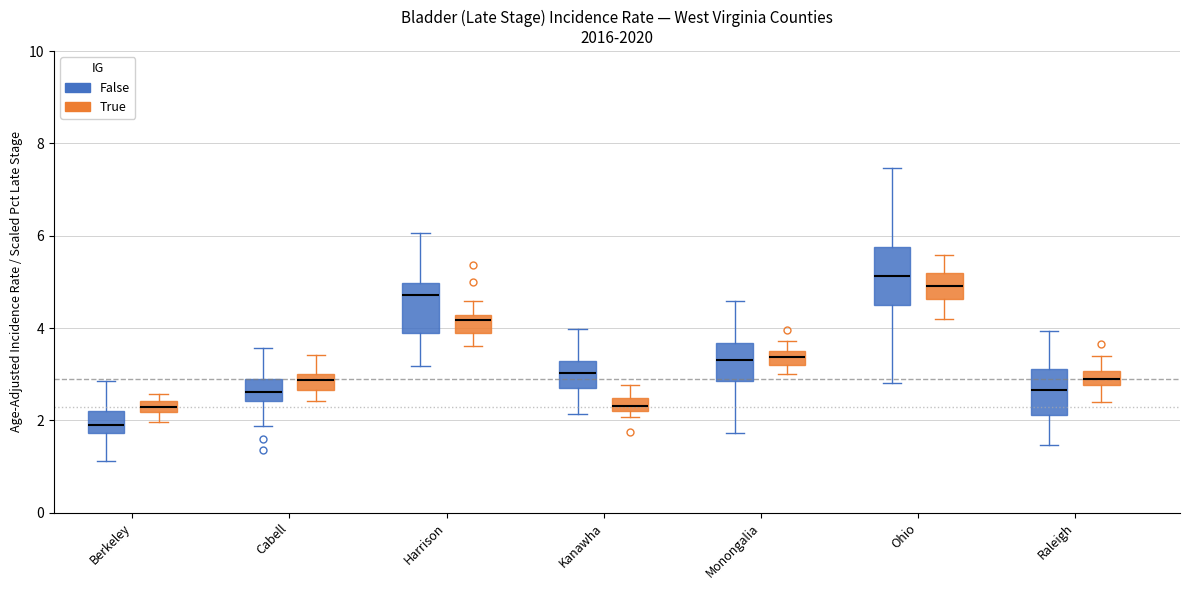

Which box has the highest median line?

Ohio (False)